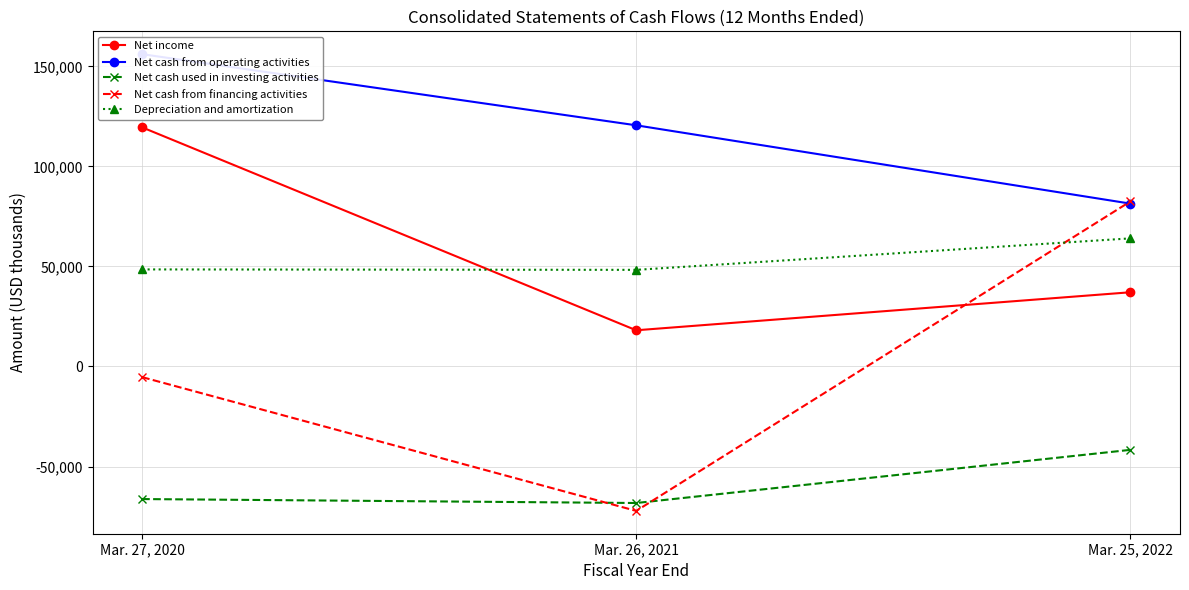

The value of Net cash used in investing activities at Mar. 25, 2022 is -68182. True or false?

False